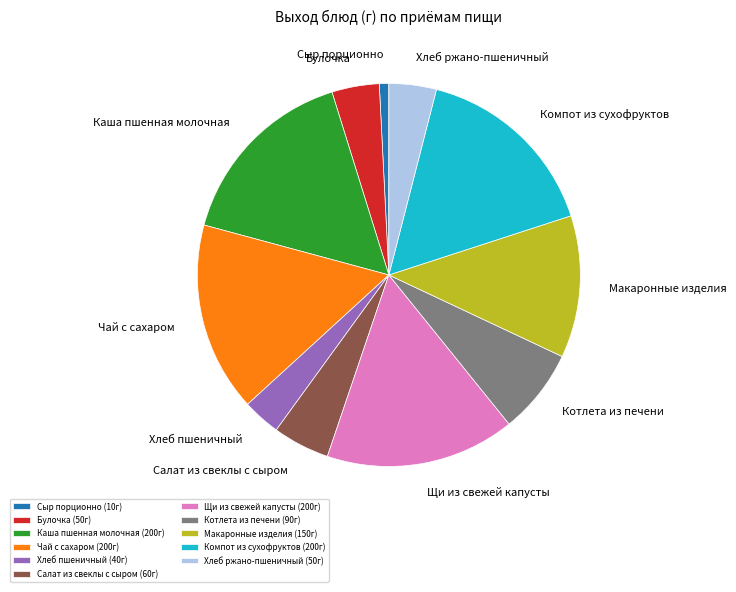

The Макаронные изделия (150г) slice represents 5% of the pie. True or false?

False